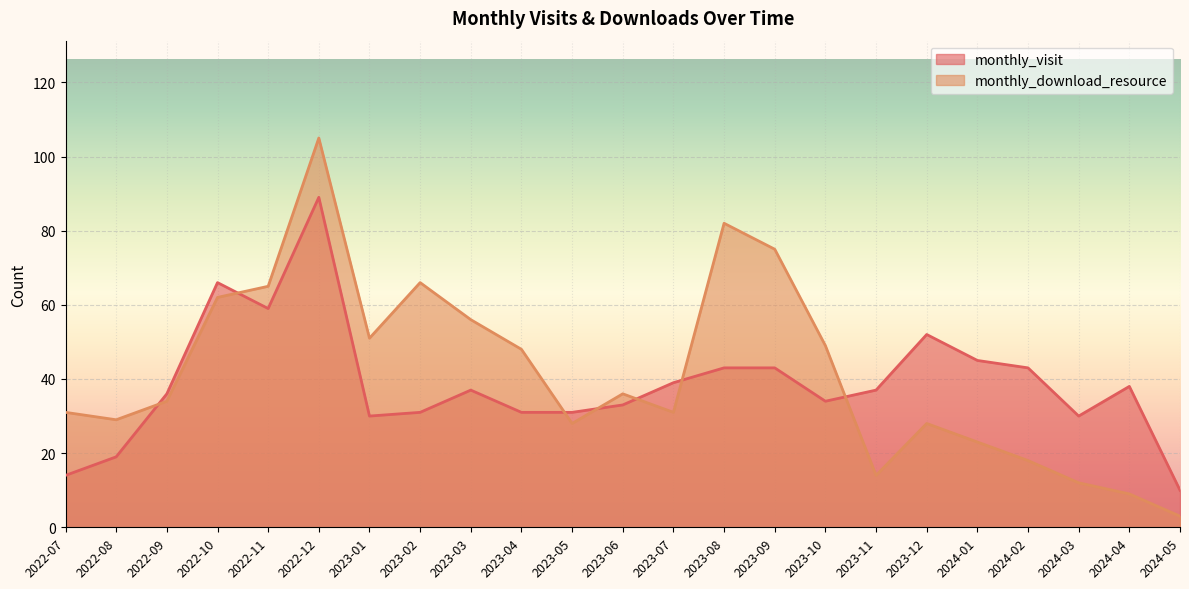

How many lines are shown in the chart?

2